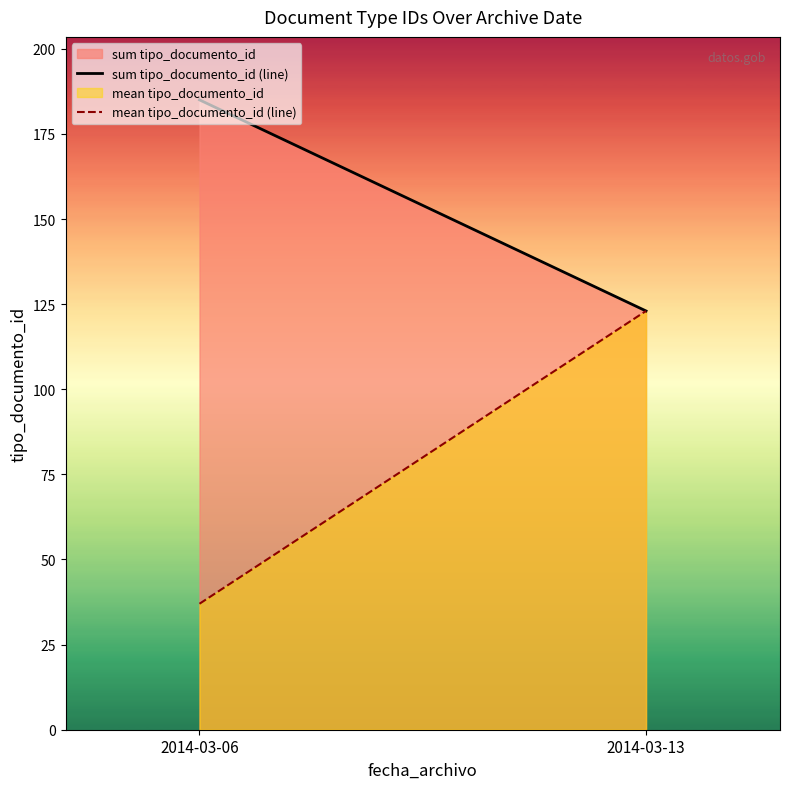

Which label corresponds to the largest value in the chart?

2014-03-06